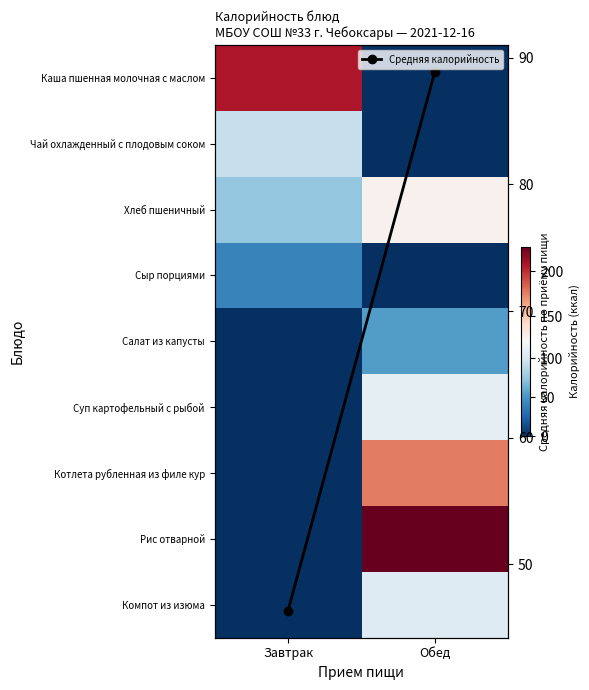

List the labels in order of Чай охлажденный с плодовым соком value, smallest first.

Обед, Завтрак